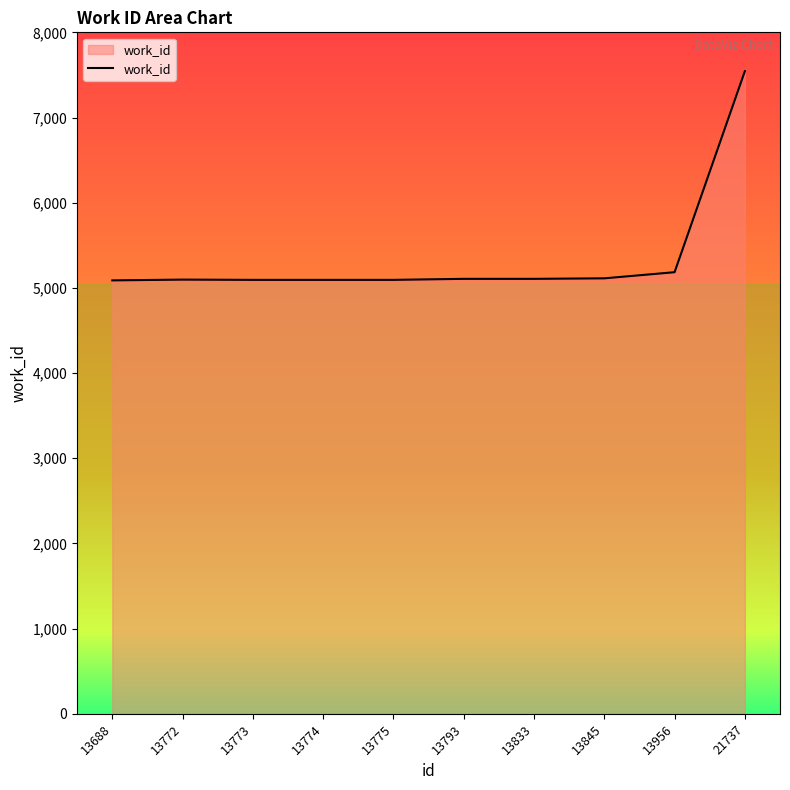

The chart shows a value of 3900 at 21737. True or false?

False